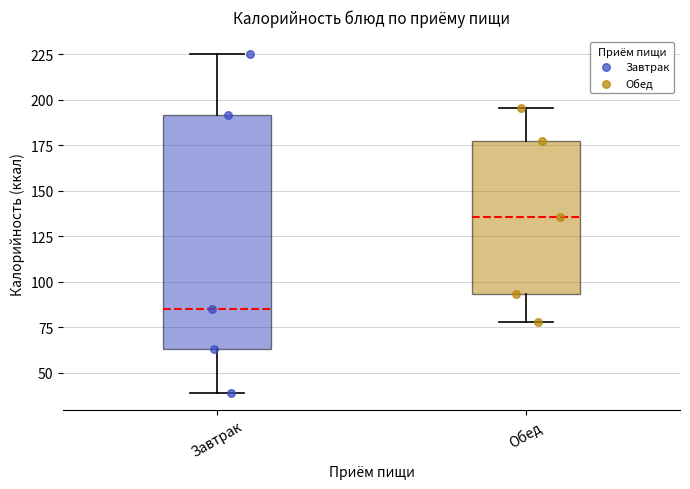

Which box has the highest median line?

Обед